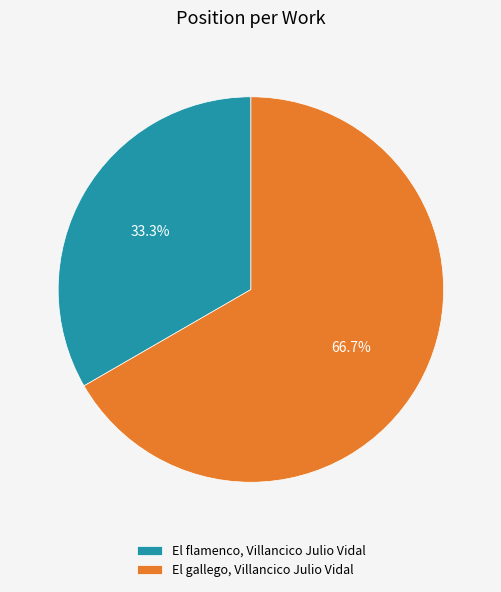

What is the majority slice?

El gallego, Villancico Julio Vidal